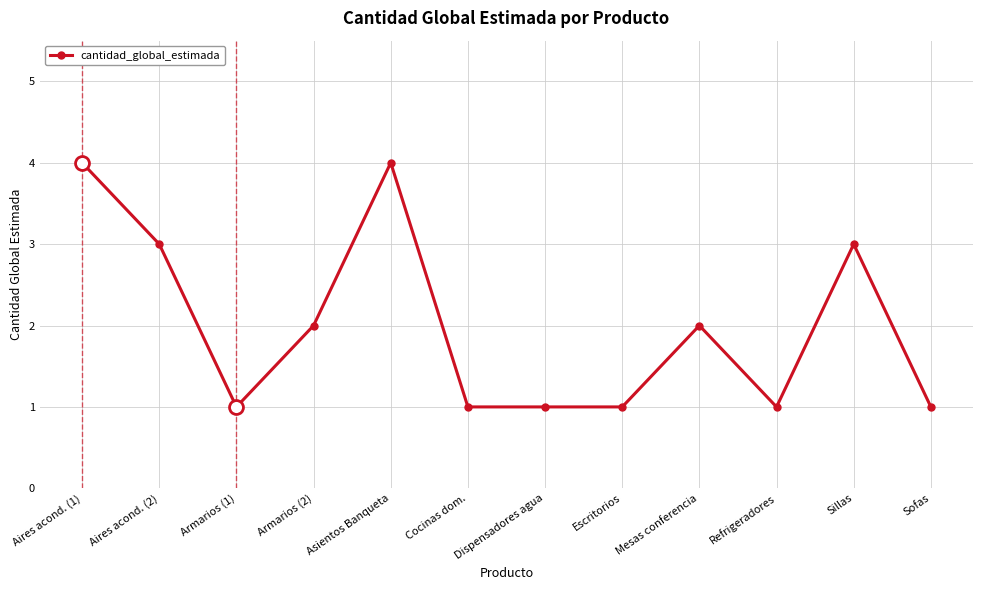

At which category does the data reach its first local valley?

Armarios (1)